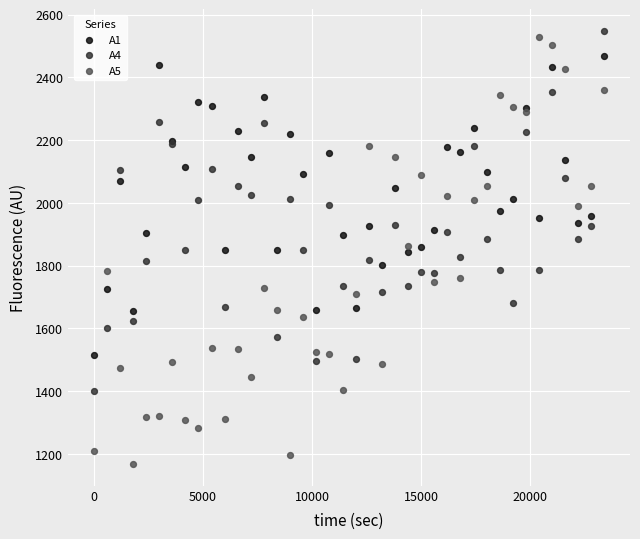

What are all the series names shown in the legend?

A1, A4, A5